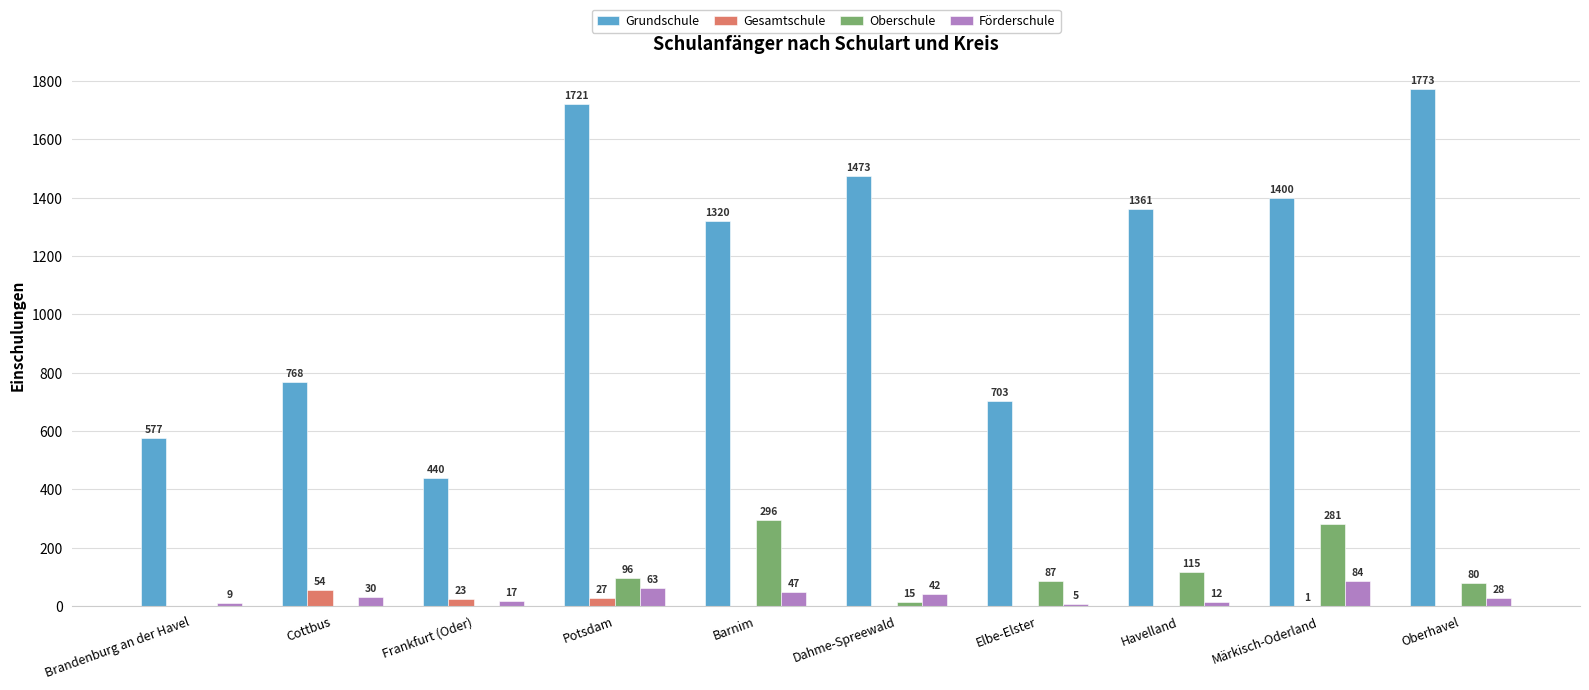

What are all the series names shown in the legend?

Grundschule, Gesamtschule, Oberschule, Förderschule